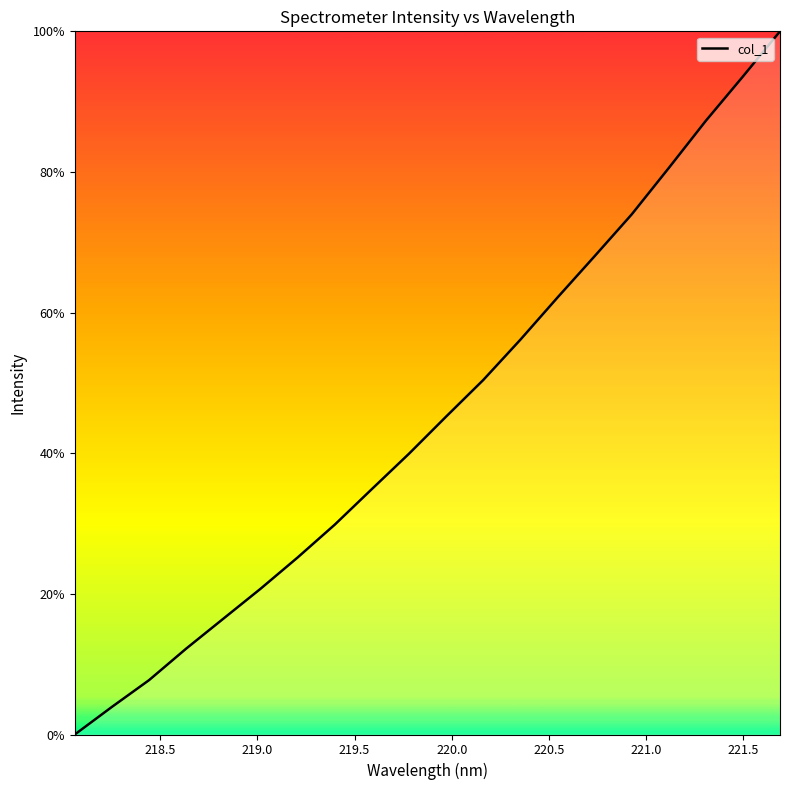

What is the greatest value displayed?

100.0